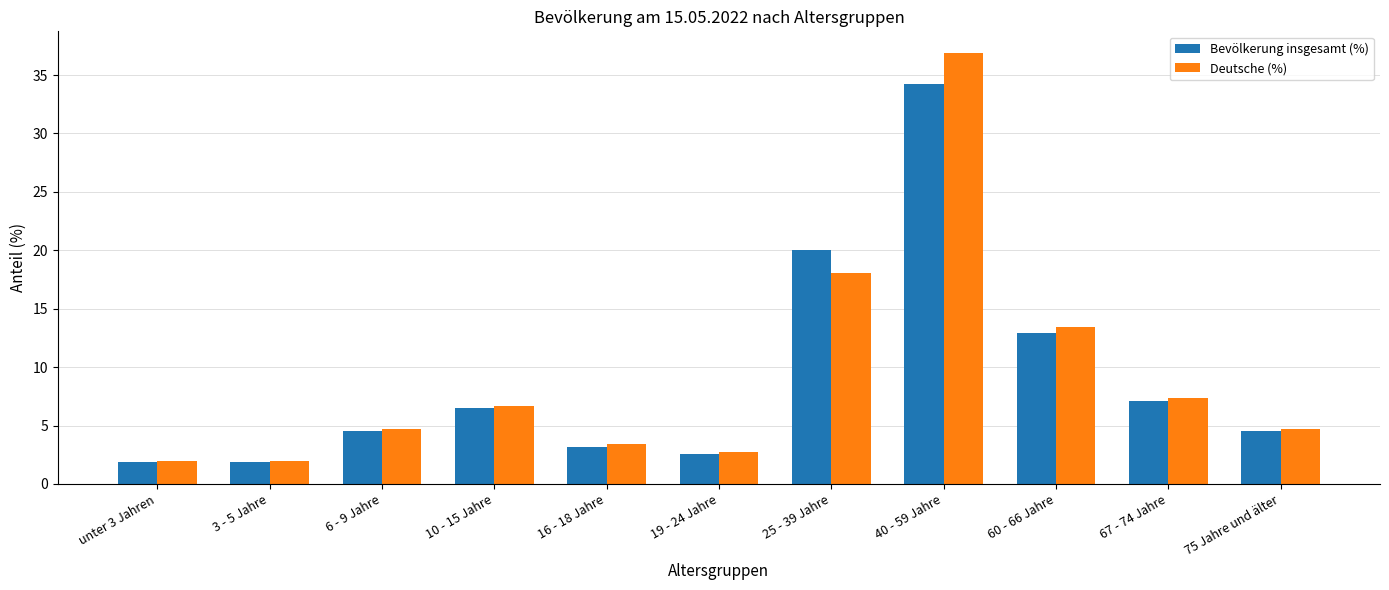

Which label corresponds to the largest value in the chart?

40 - 59 Jahre